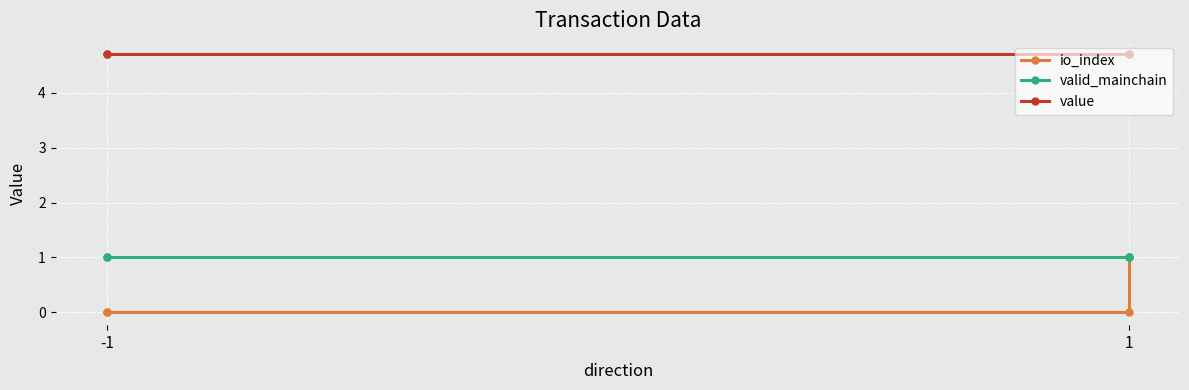

Rank the series by their average value, from highest to lowest.

value, valid_mainchain, io_index